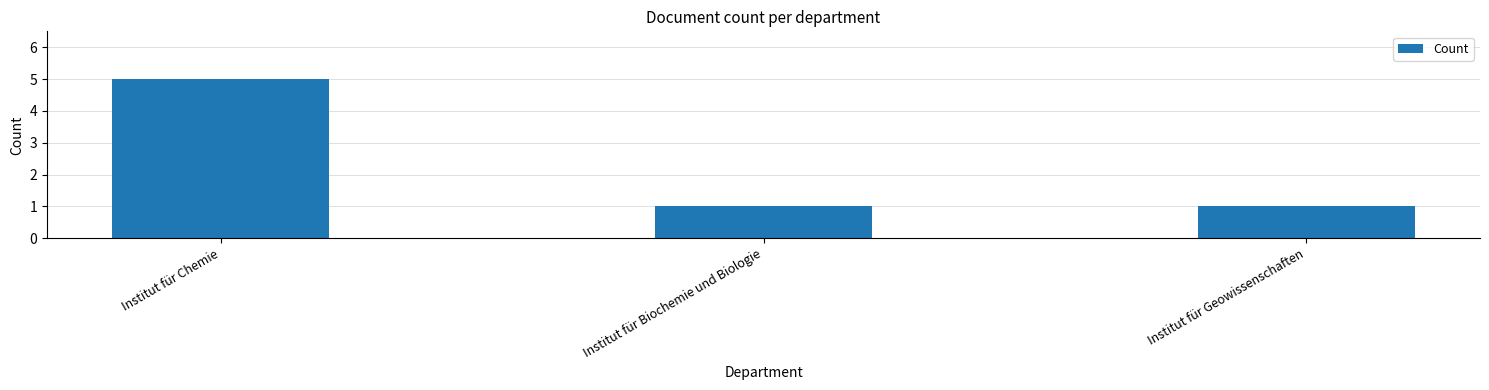

What is the minimum value shown in the chart?

1